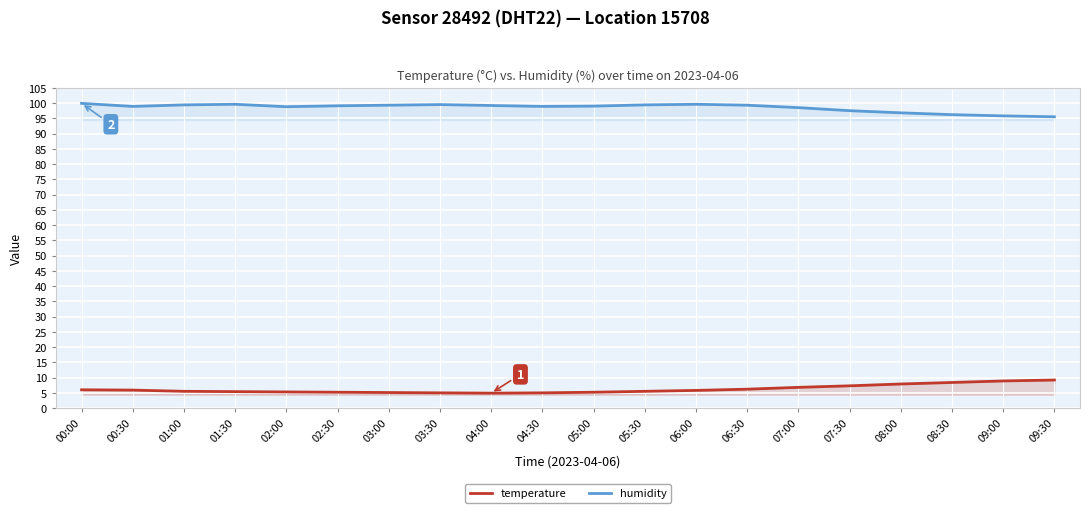

Reading right to left, extract all data points from this chart.

temperature: 09:30=9.2	09:00=8.9	08:30=8.4	08:00=7.9	07:30=7.3	07:00=6.8	06:30=6.2	06:00=5.8	05:30=5.5	05:00=5.2	04:30=5.0	04:00=4.9	03:30=5.0	03:00=5.1	02:30=5.2	02:00=5.3	01:30=5.4	01:00=5.5	00:30=5.9	00:00=6.0
humidity: 09:30=95.5	09:00=95.8	08:30=96.2	08:00=96.8	07:30=97.5	07:00=98.5	06:30=99.3	06:00=99.6	05:30=99.4	05:00=99.0	04:30=98.9	04:00=99.2	03:30=99.5	03:00=99.3	02:30=99.1	02:00=98.8	01:30=99.6	01:00=99.4	00:30=98.9	00:00=99.9